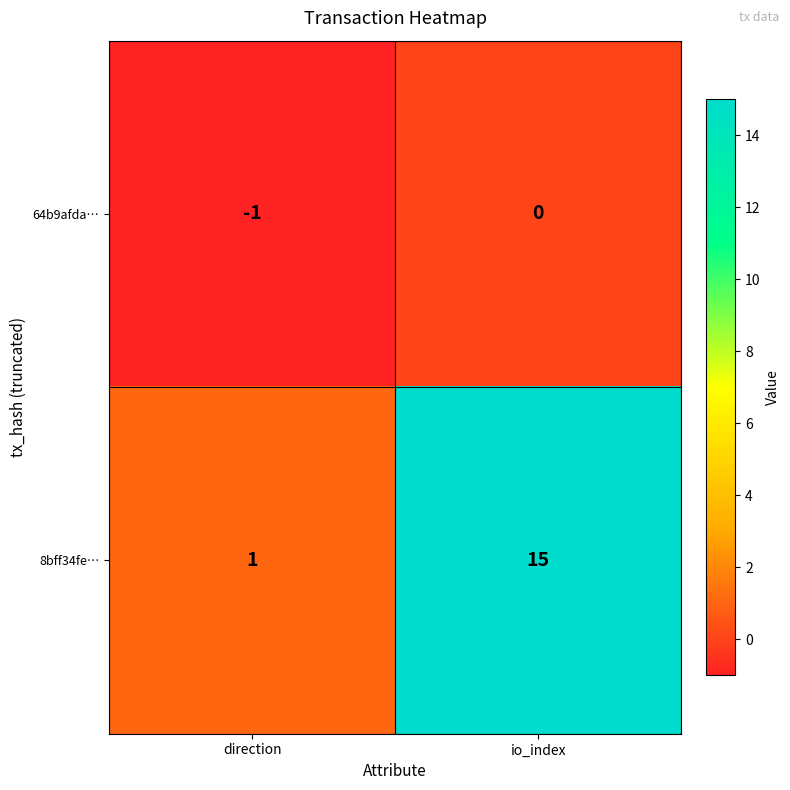

Reading right to left, list all the values displayed in this chart.

64b9afda…: 0	-1
8bff34fe…: 15	1